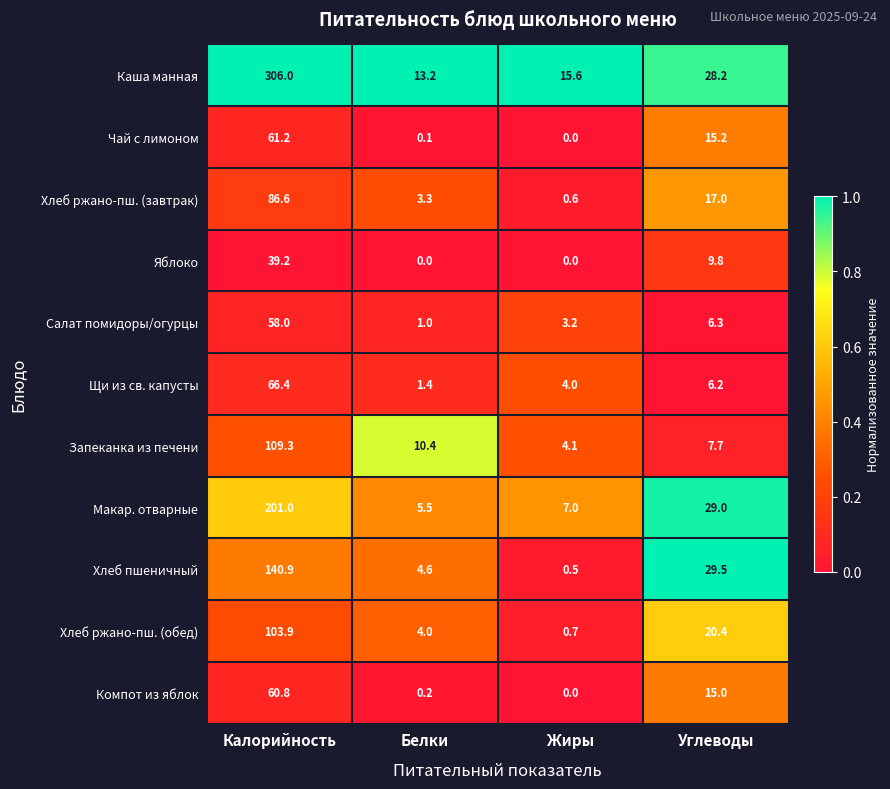

The Яблоко series shows 17.9 at Жиры. True or false?

False